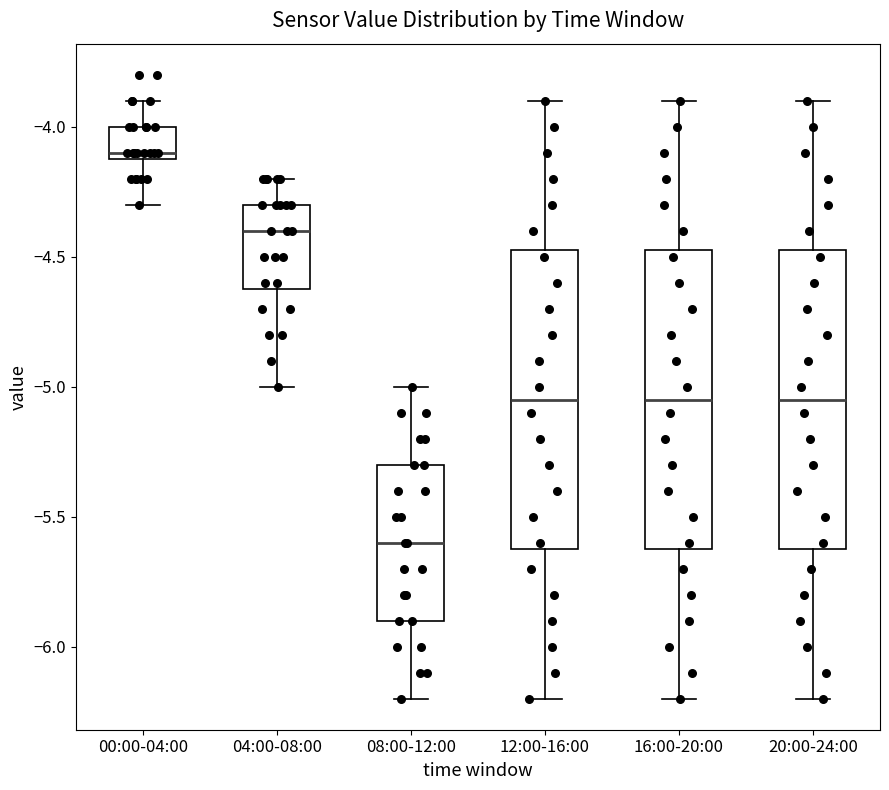

Reading left to right, read every box against the y-axis: the position of its median line, the range the box covers, and the ends of its whiskers. The values are not printed on the chart, so give them approximately, as read against the axis.

00:00-04:00: median -4.10 (just above the box's lower edge), box -4.10 to -4.00, whiskers -4.30 to -3.90
04:00-08:00: median -4.40, box -4.60 to -4.30, whiskers -5.00 to -4.20
08:00-12:00: median -5.60, box -5.90 to -5.30, whiskers -6.20 to -5.00
12:00-16:00: median -5.05, box -5.60 to -4.45, whiskers -6.20 to -3.90
16:00-20:00: median -5.05, box -5.60 to -4.45, whiskers -6.20 to -3.90
20:00-24:00: median -5.05, box -5.60 to -4.45, whiskers -6.20 to -3.90